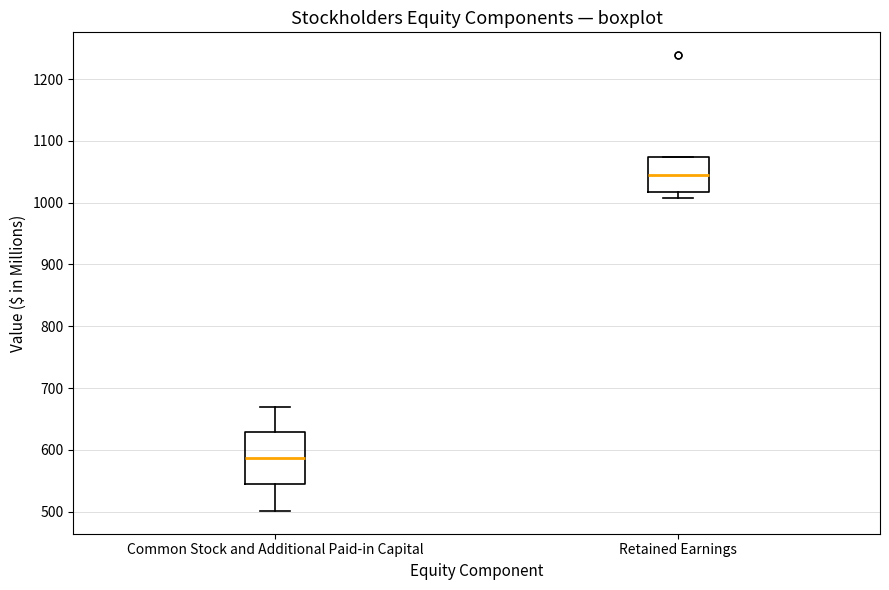

Comparing the boxes themselves (not the whiskers), which one is the tallest?

Common Stock and Additional Paid-in Capital